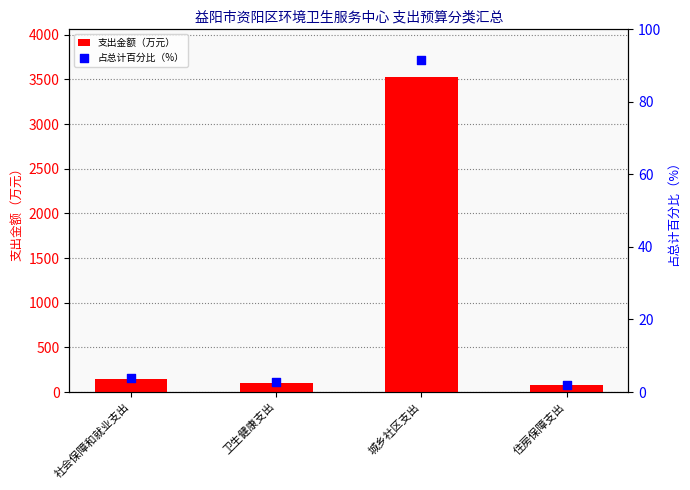

Which series has the widest spread of Y values?

支出金额（万元）